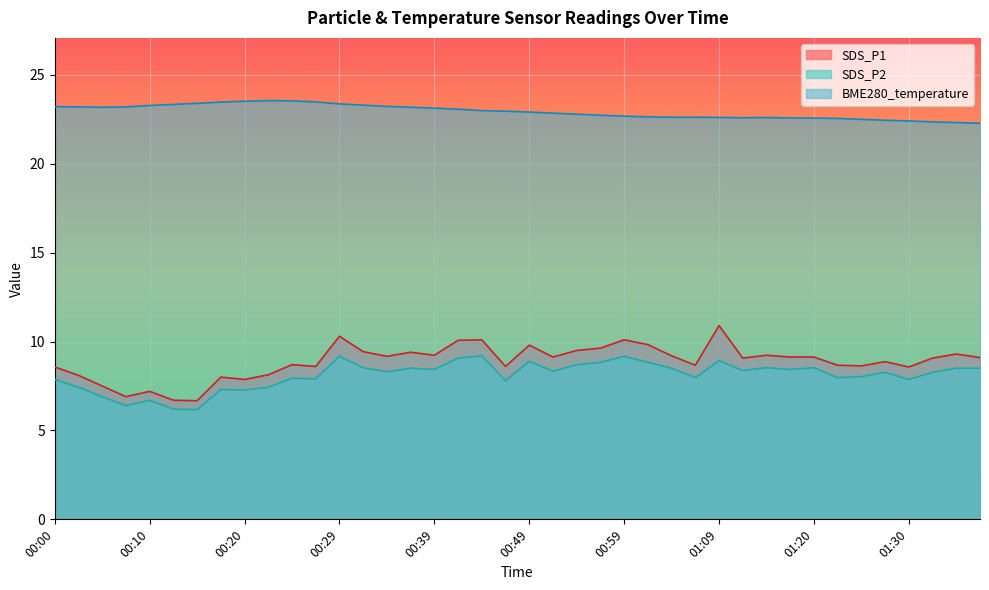

Which category has the lowest value in the SDS_P1 series?

00:15